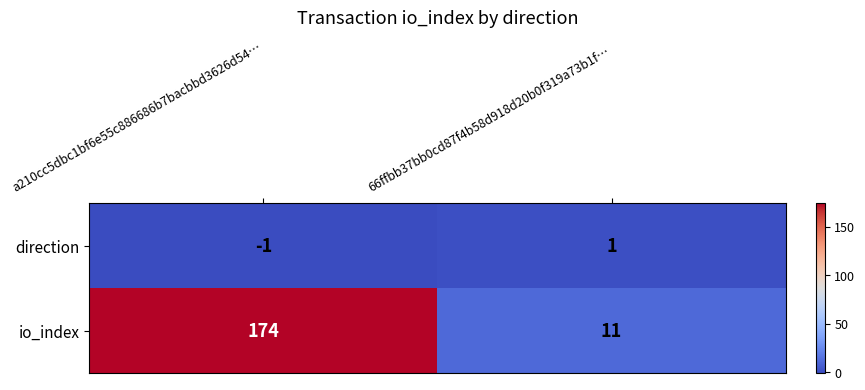

How many categories are shown in the chart?

2